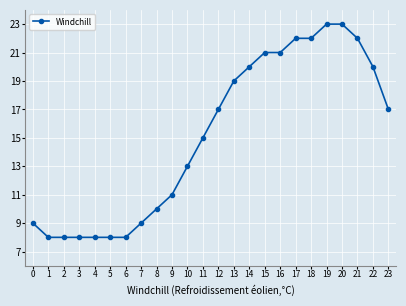

What is the difference between the maximum and minimum values?

15